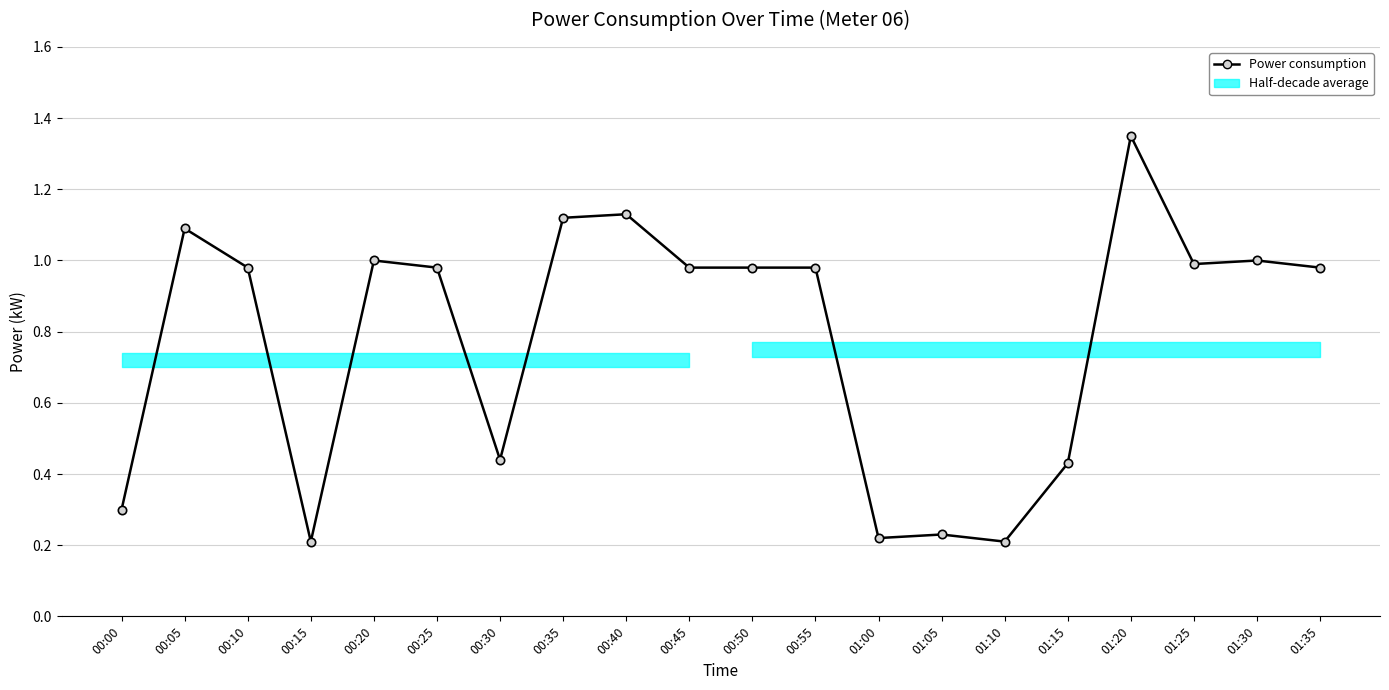

The value at 00:50 is 0.5. True or false?

False